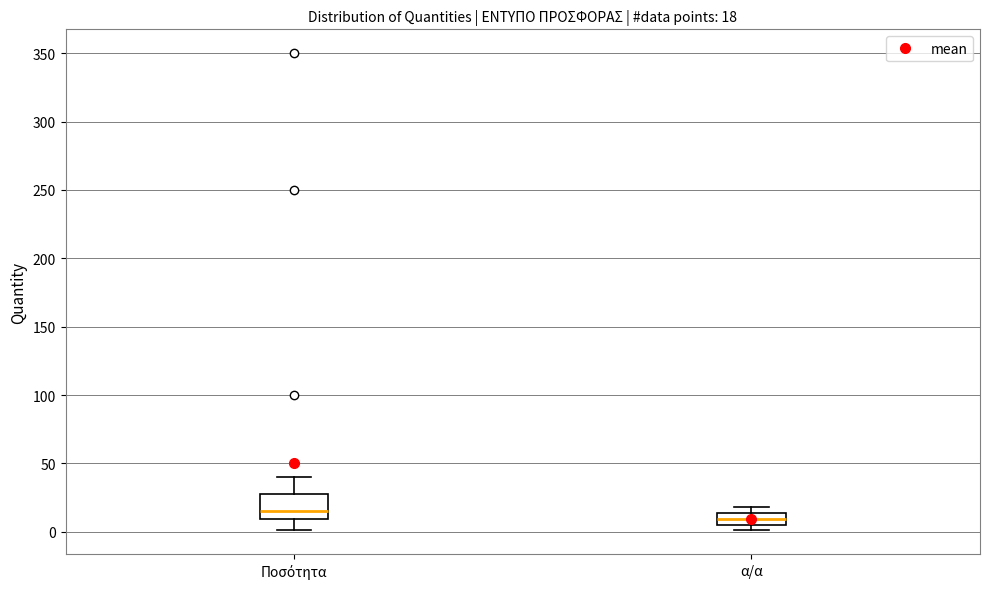

Comparing the boxes themselves (not the whiskers), which one is the tallest?

Ποσότητα